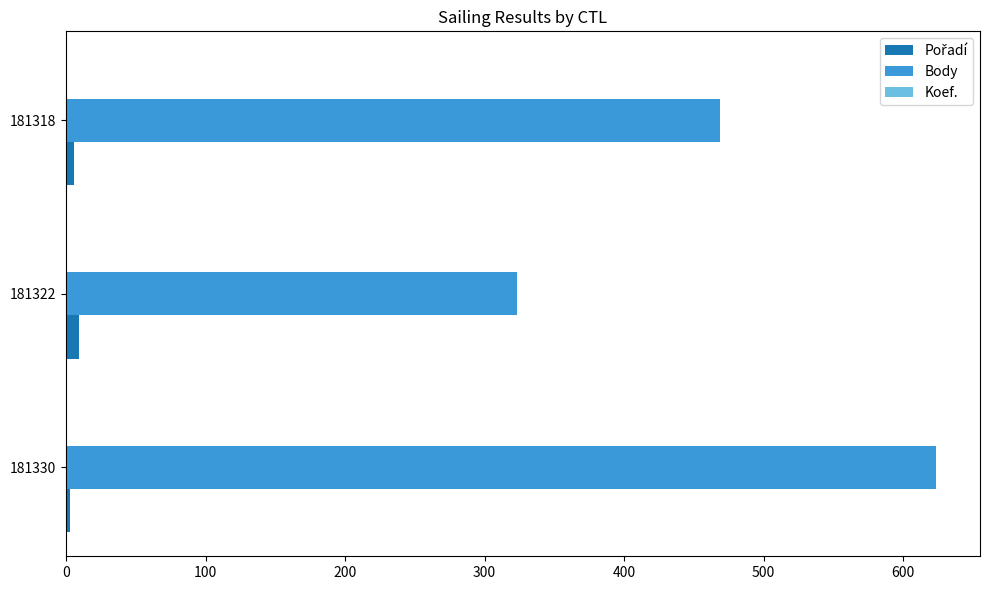

The value of Body at 181322 is 207. True or false?

False